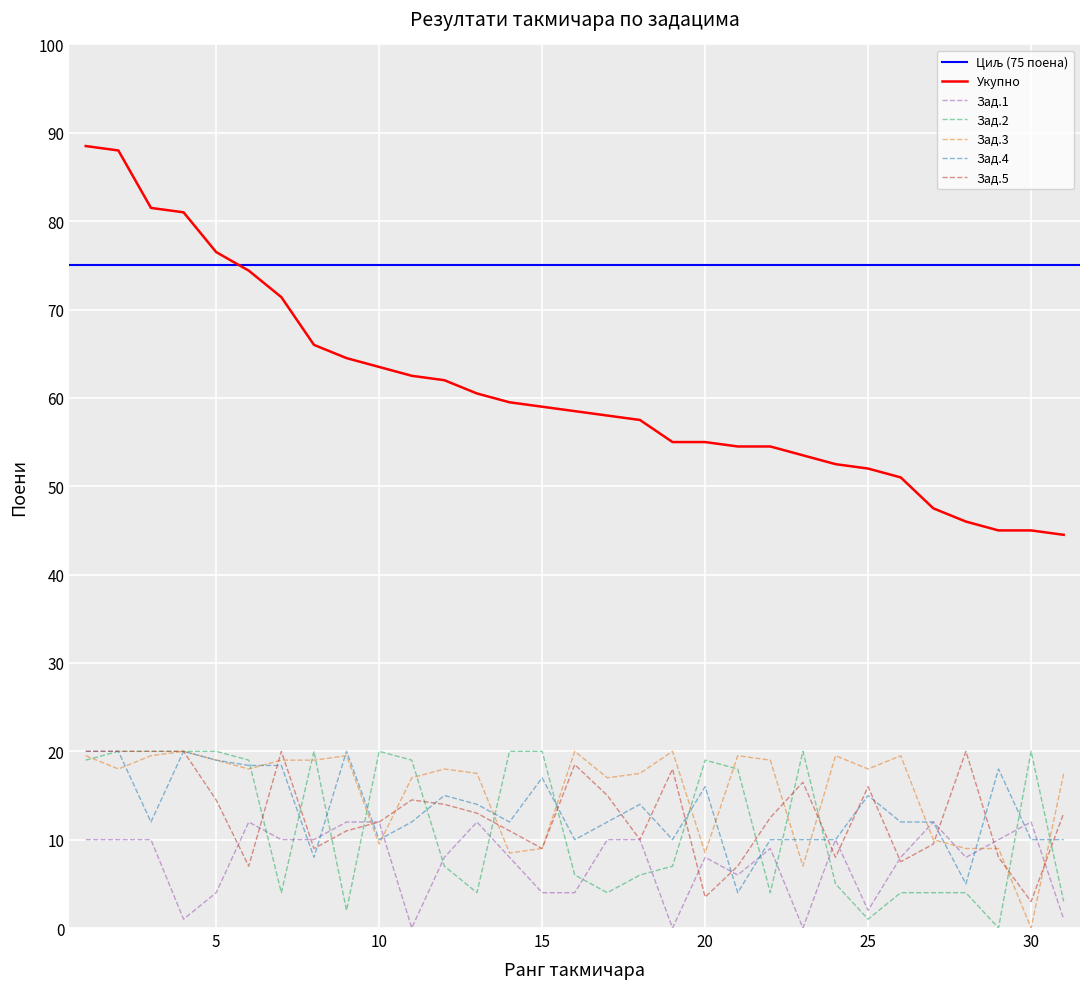

Which series has the widest spread of values?

Укупно